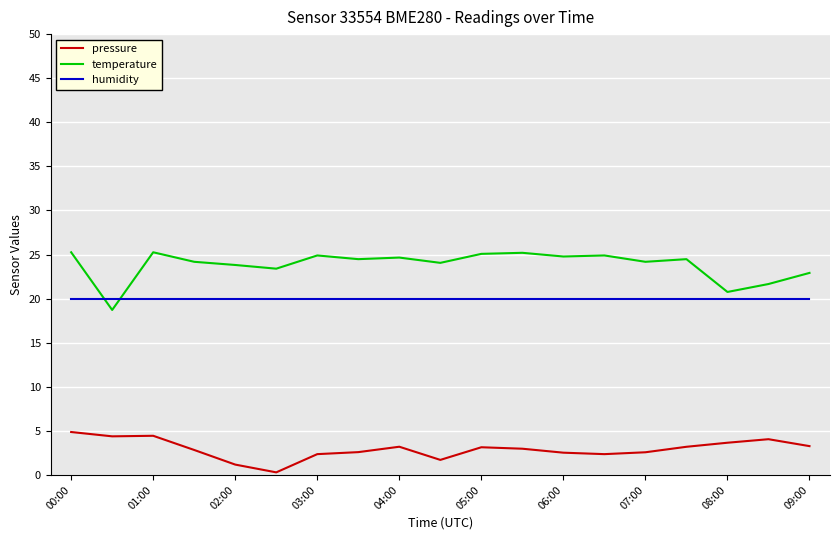

What are all the series names shown in the legend?

pressure, temperature, humidity